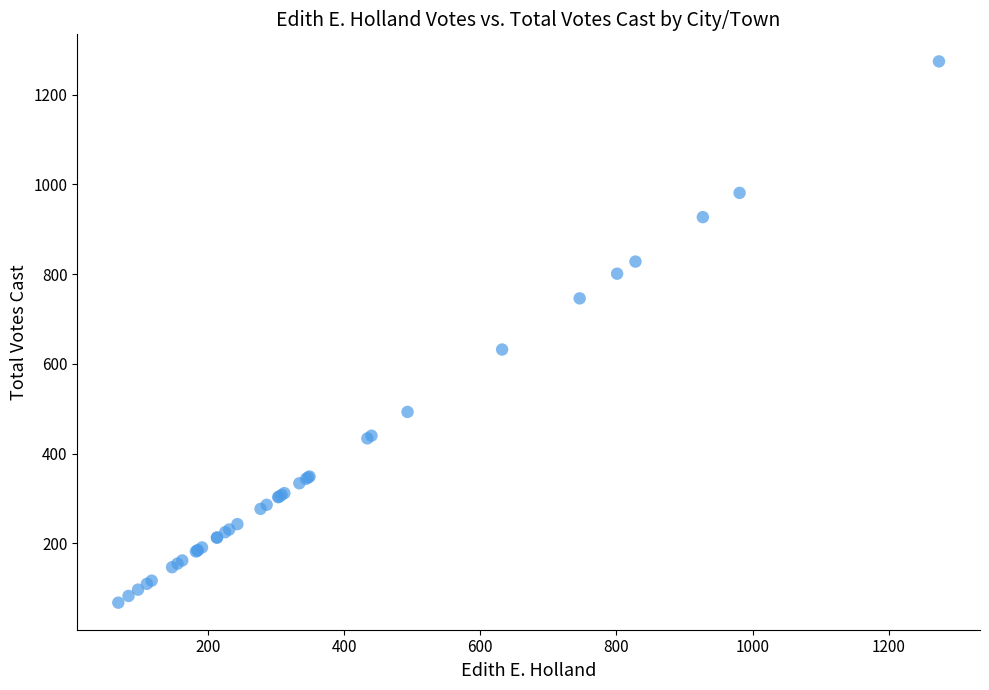

What Y value in the scatter plot is closest to 671?

632